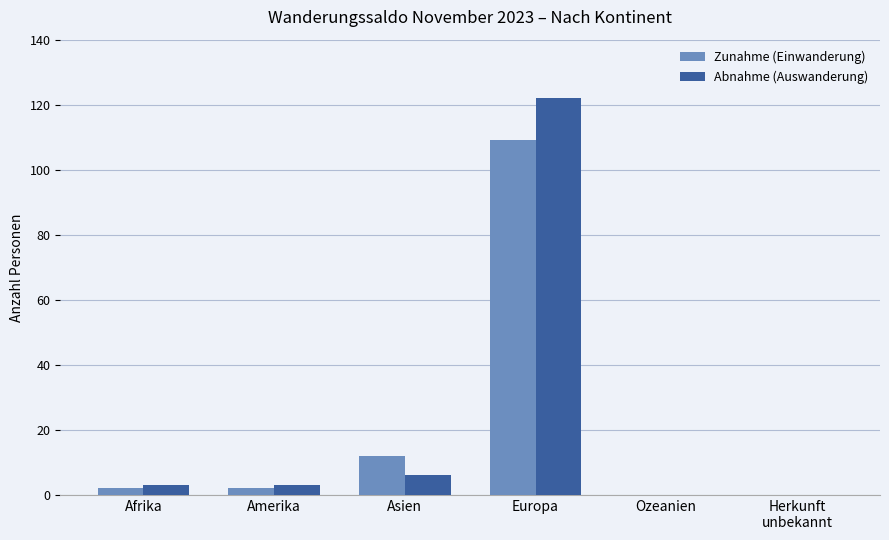

How many series are shown in this chart?

2